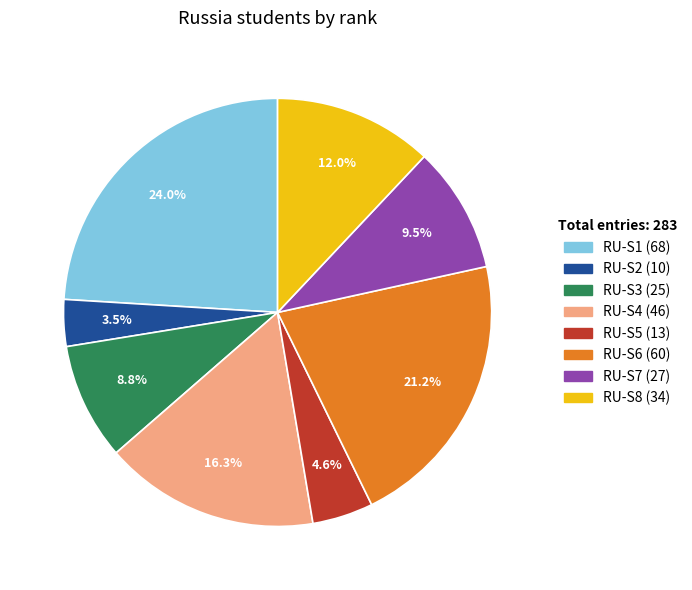

Count the number of slices in the pie.

8